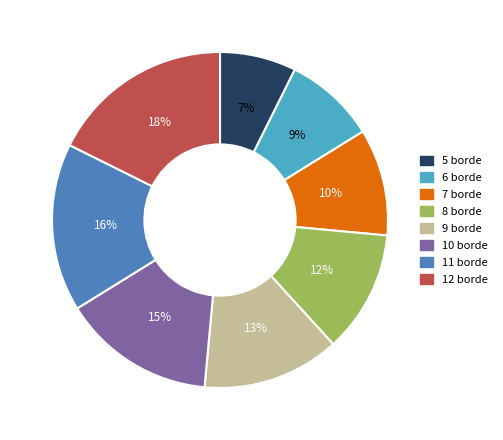

What percentage is the 6 borde slice, to the nearest percent?

9%